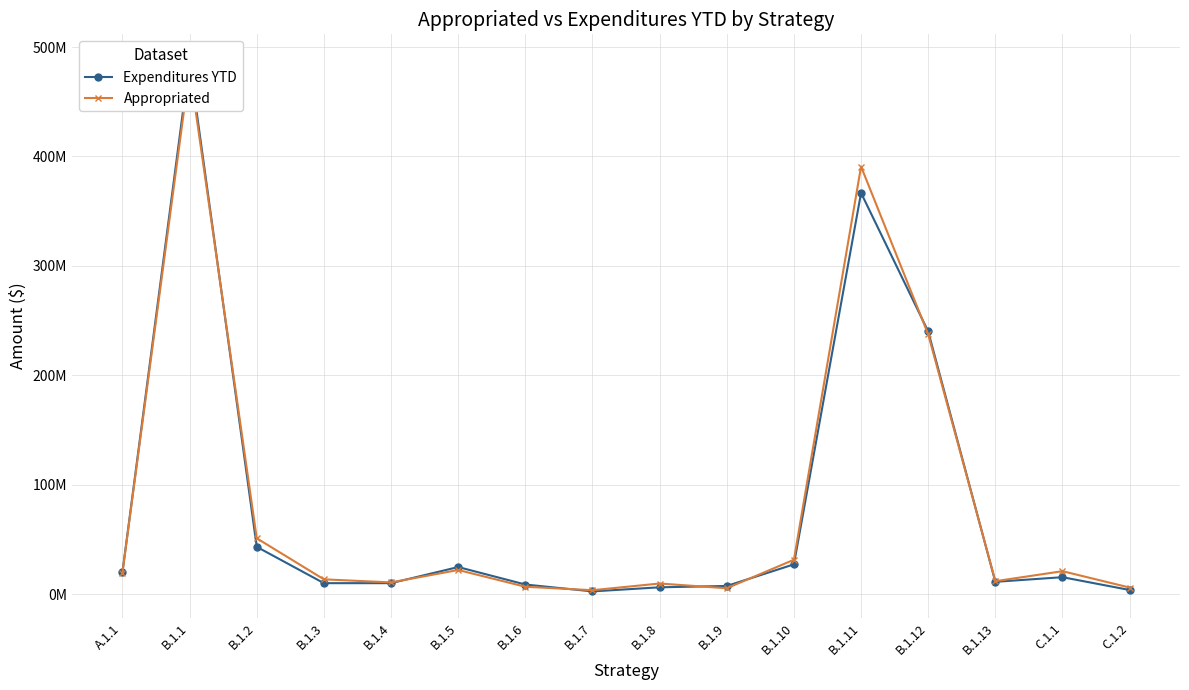

Between C.1.1 and B.1.12, which is larger?

B.1.12